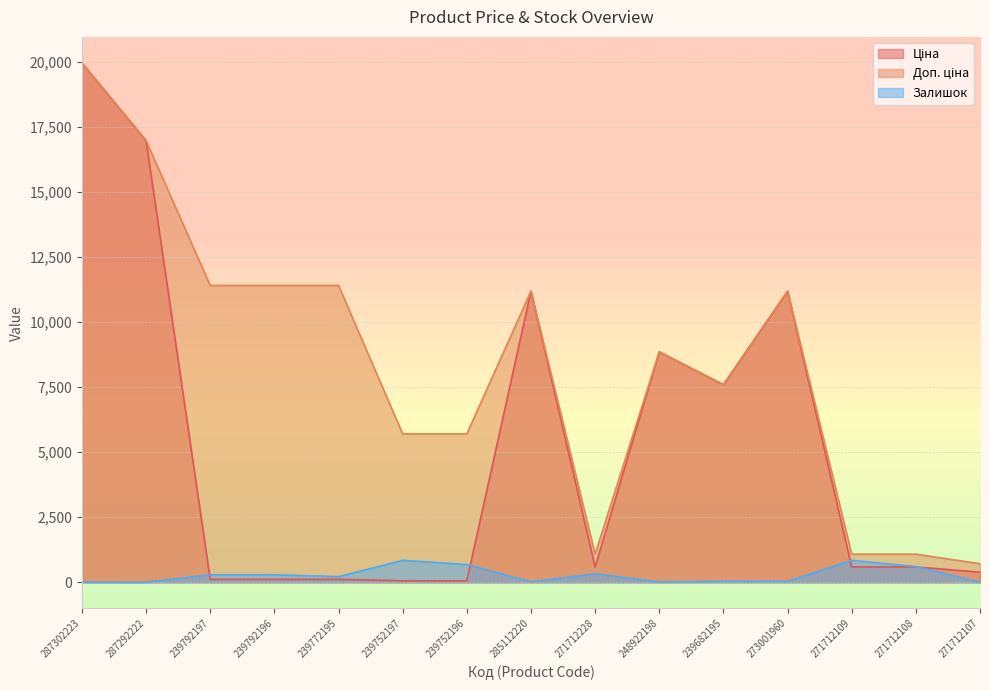

At which category does Доп. ціна reach its first local valley?

271712228